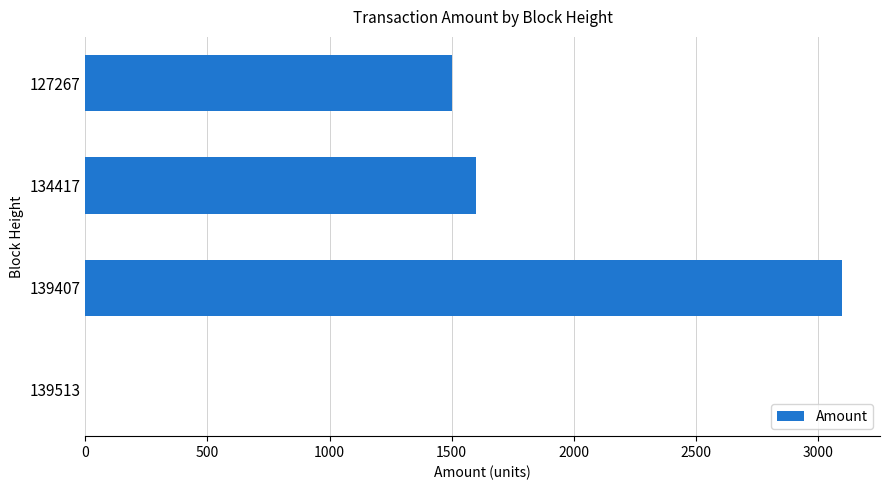

What is the sum of all values?

6201